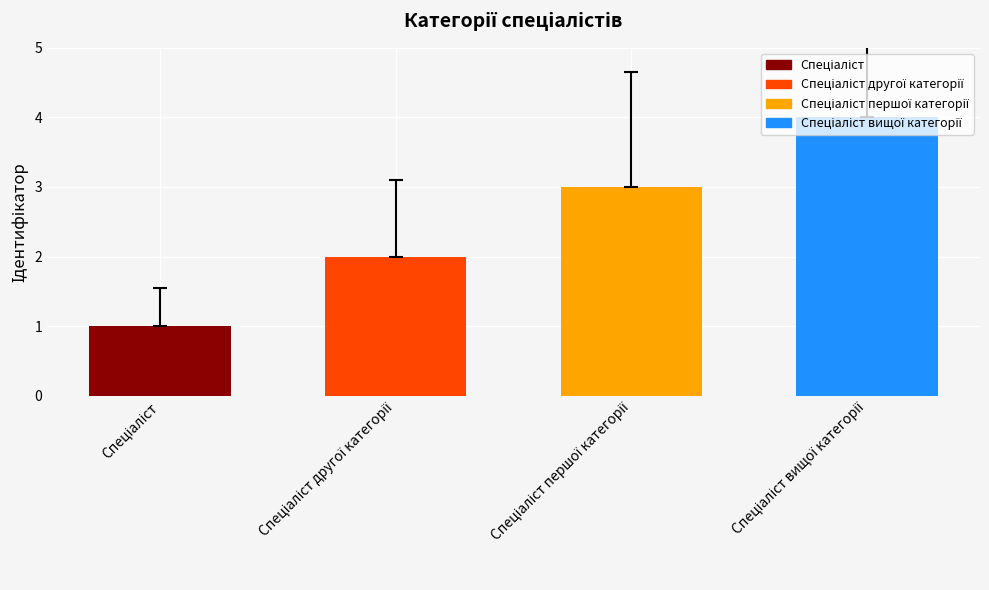

How many bars are there in total?

4